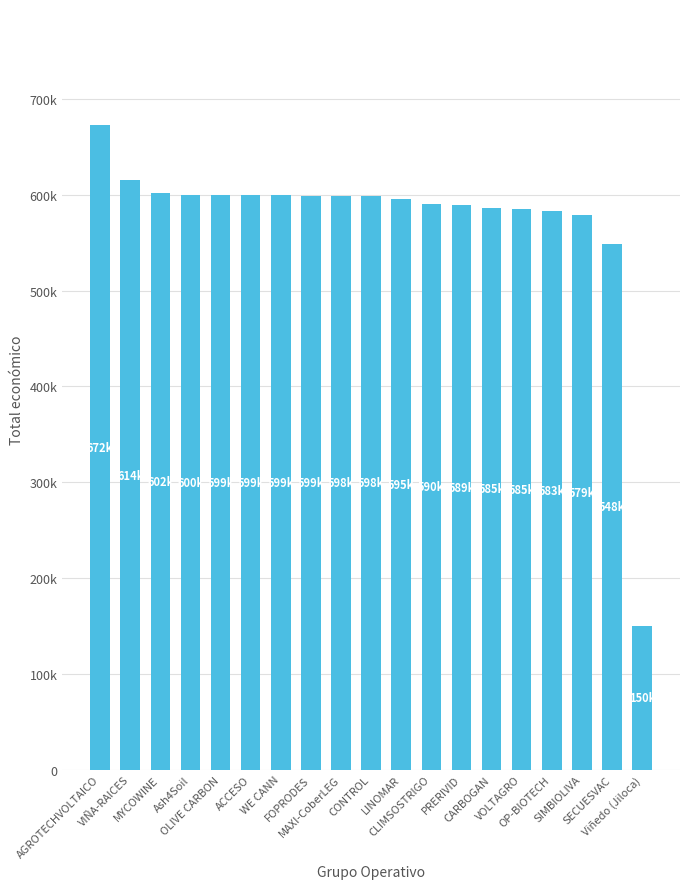

Which category has the lowest value across all series?

Viñedo (Jiloca)